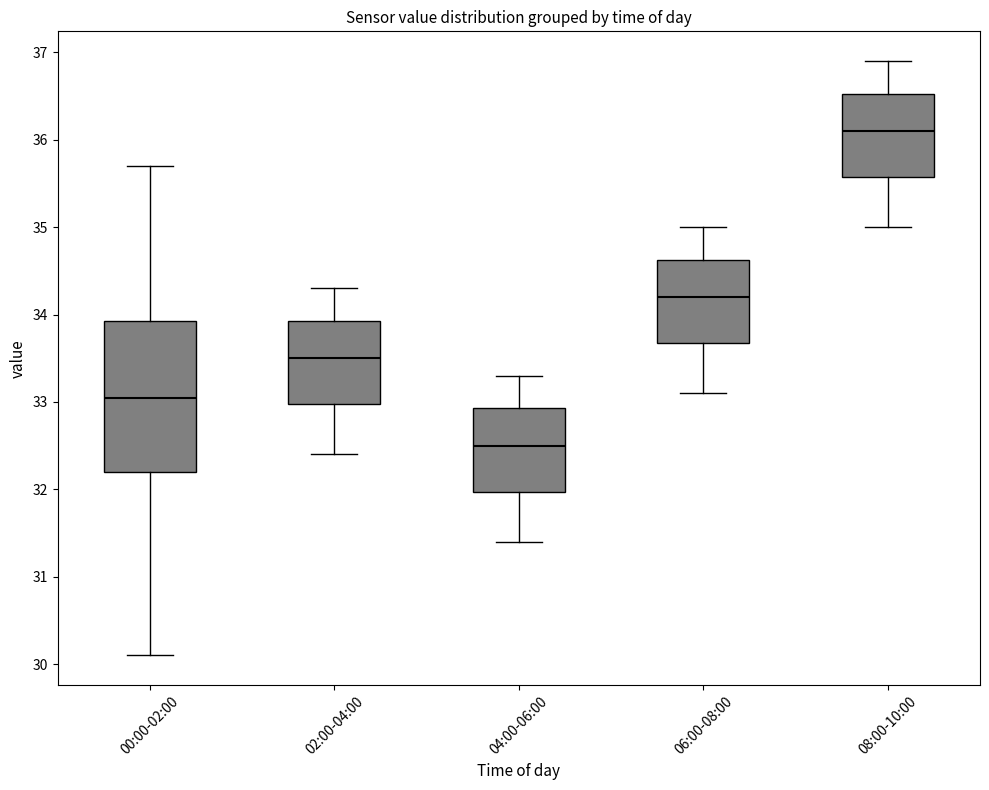

Comparing the boxes themselves (not the whiskers), which one is the tallest?

00:00-02:00